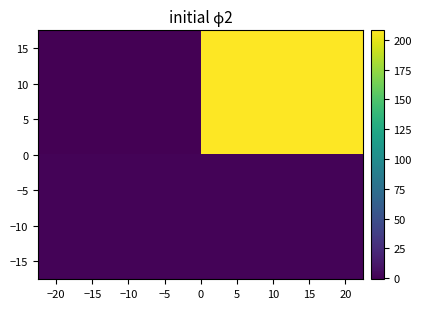

At how many categories does at least one series exceed 124?

1